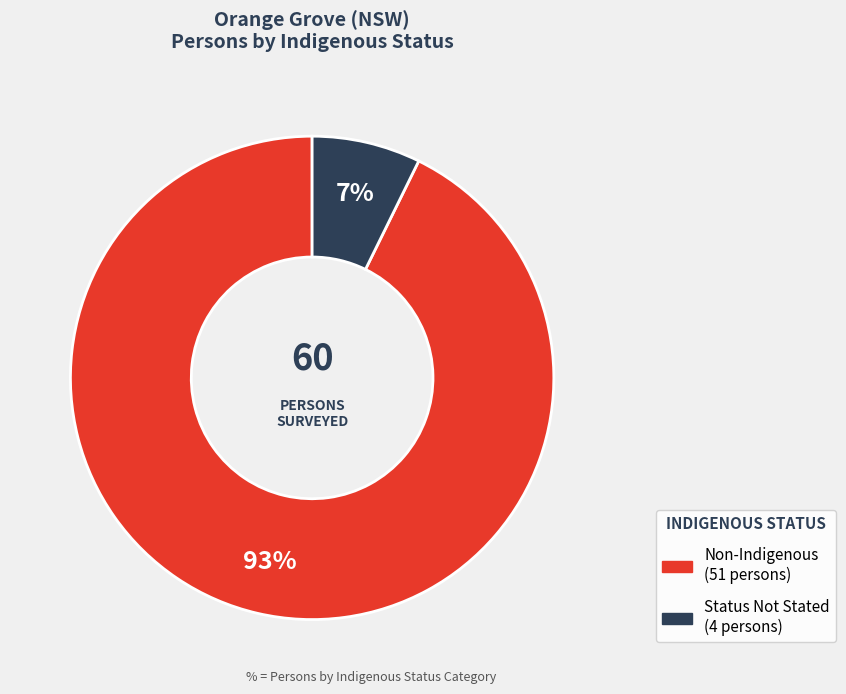

To the nearest percent, what is the average slice percentage?

50%